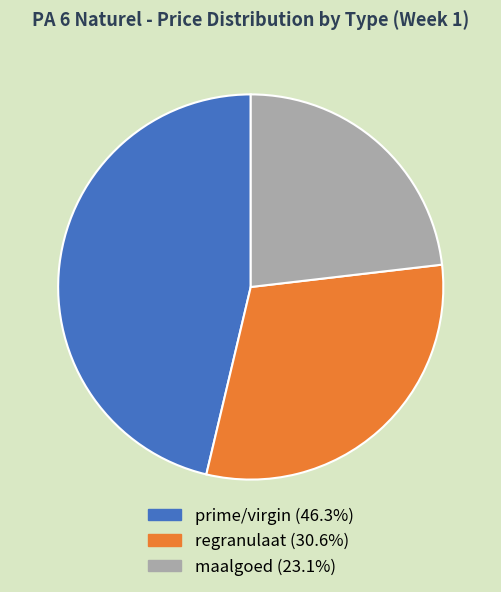

Rank the categories by value from lowest to highest.

maalgoed, regranulaat, prime/virgin